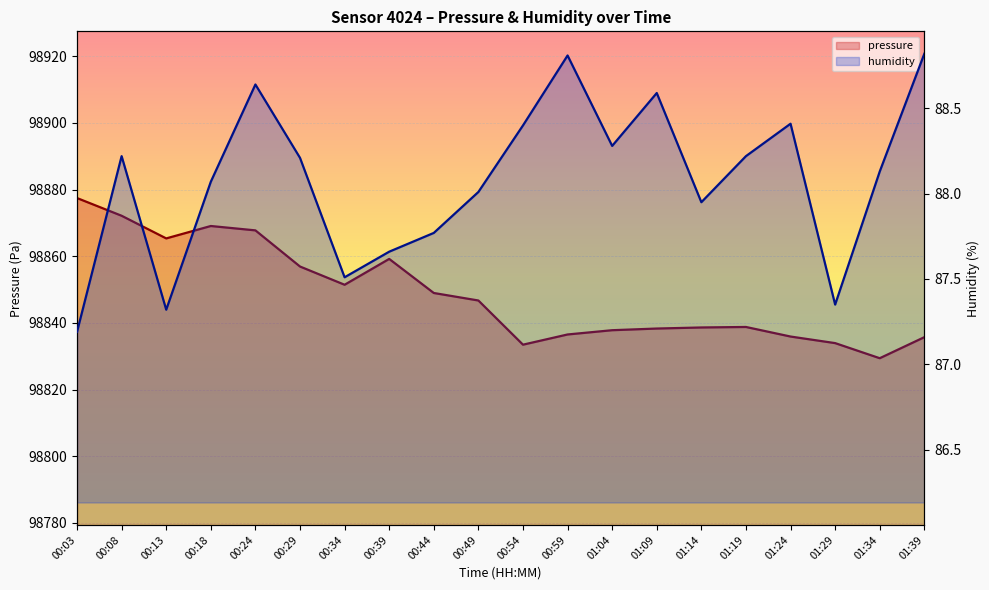

How many lines are shown in the chart?

2